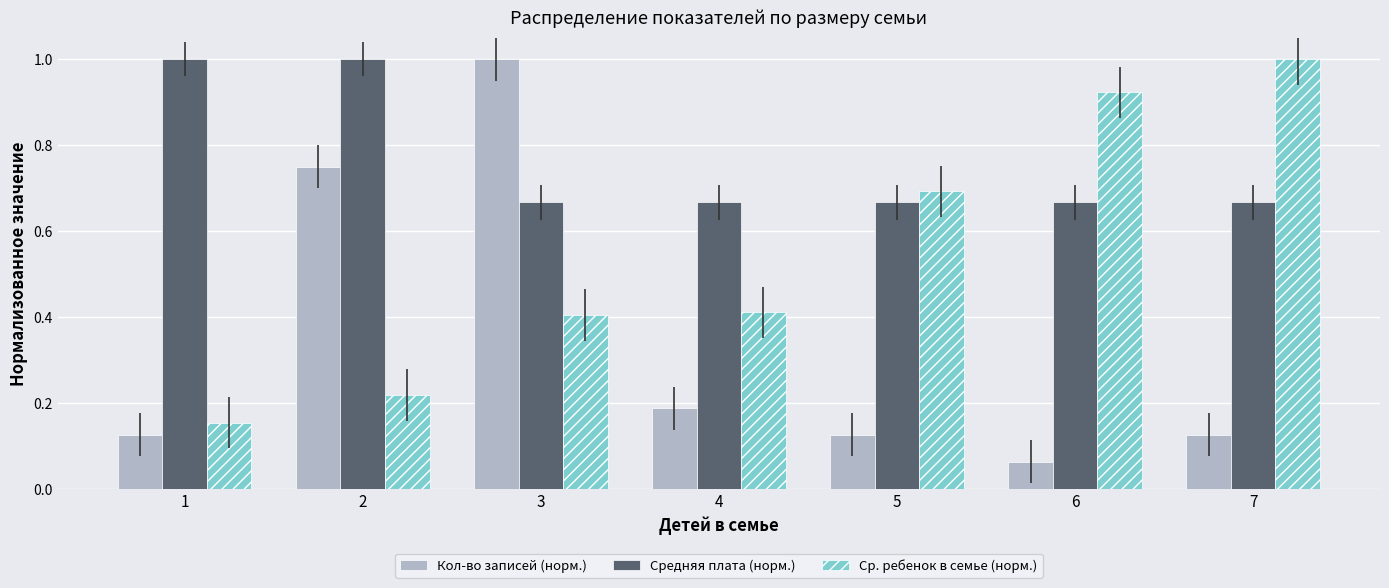

Which category has the highest value in the Ср. ребенок в семье (норм.) series?

7